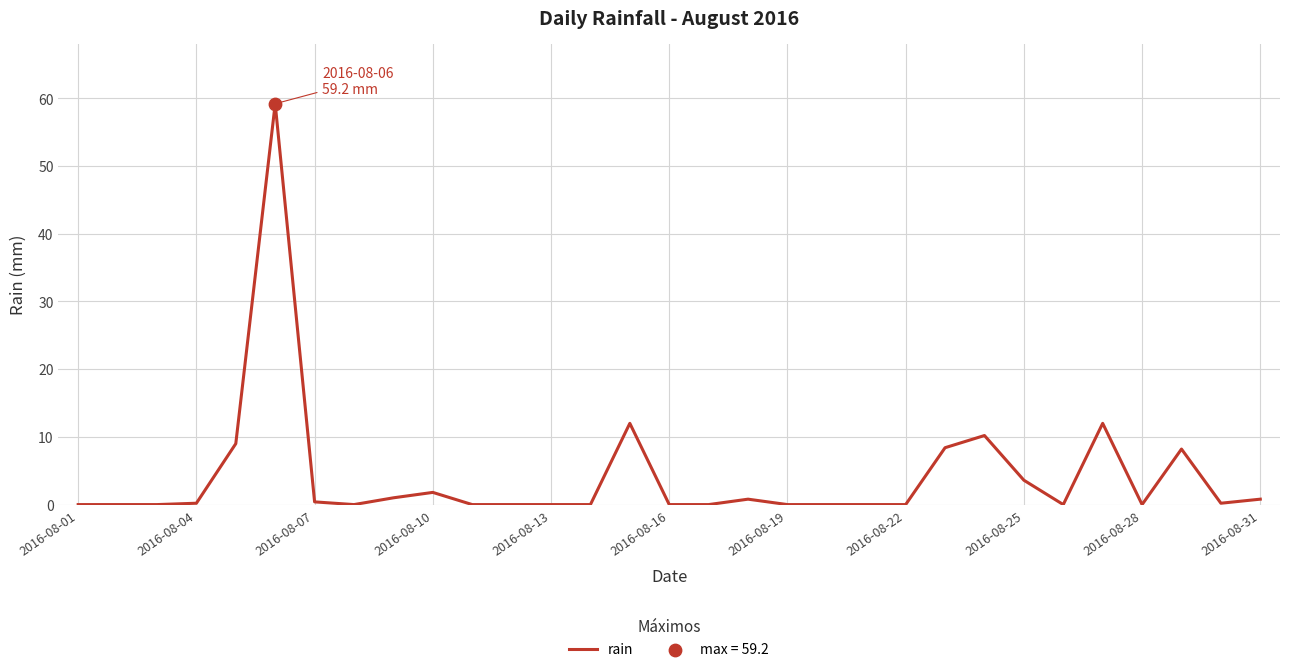

What is the difference between the maximum and minimum values?

59.2